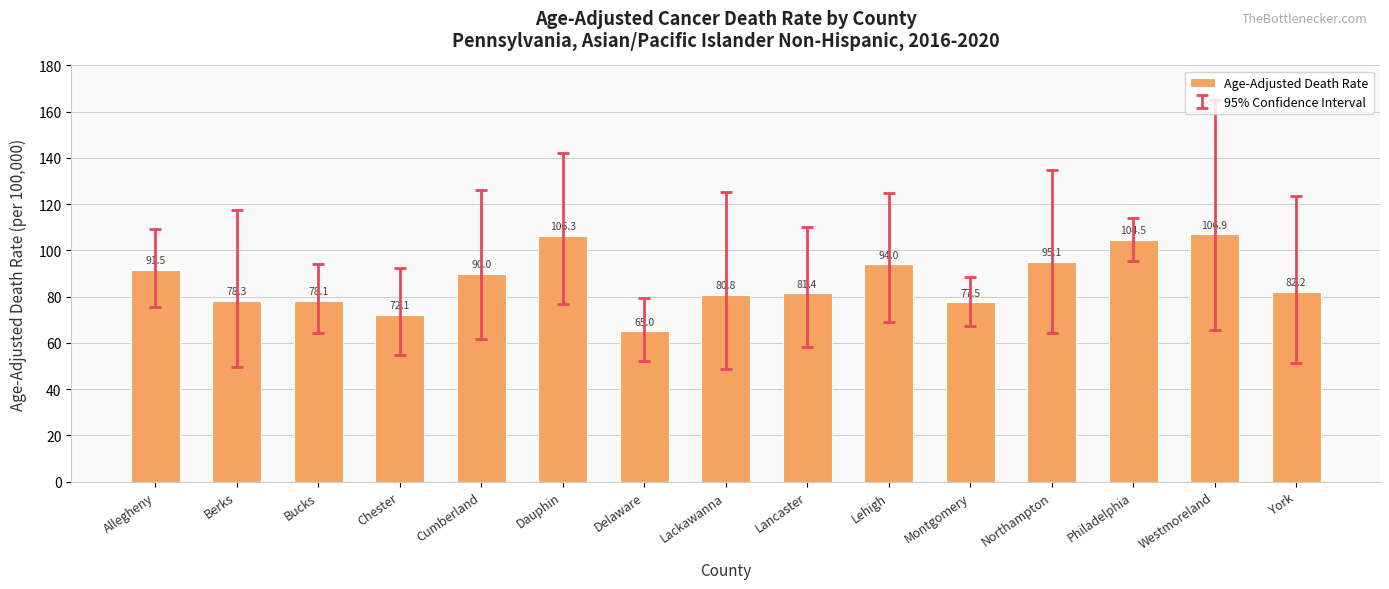

How many distinct data groups are displayed?

1